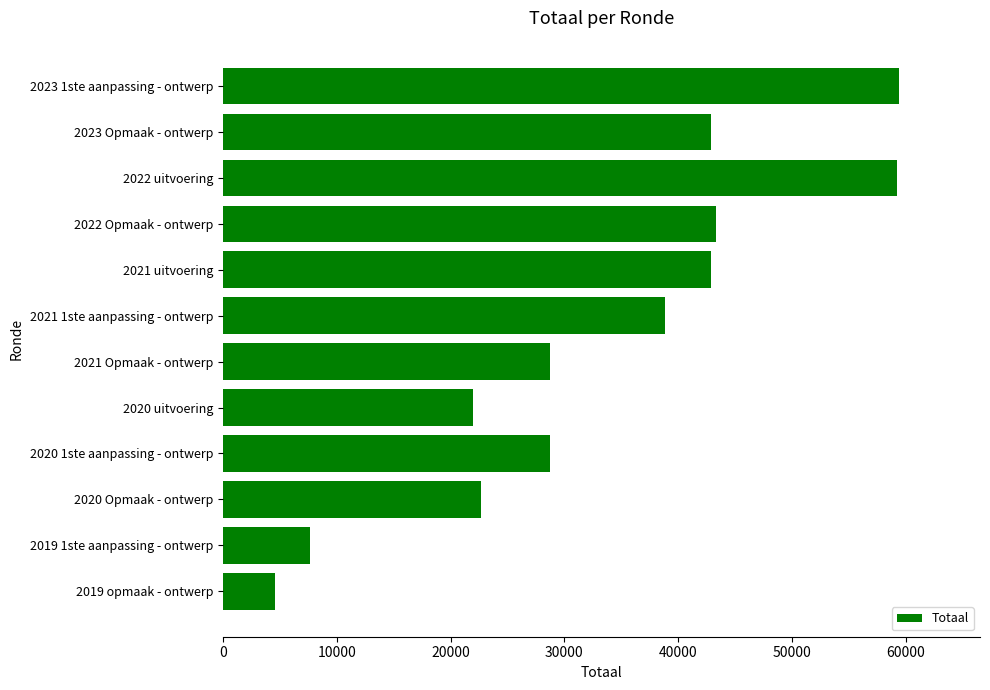

What is the sum of all values?

400742